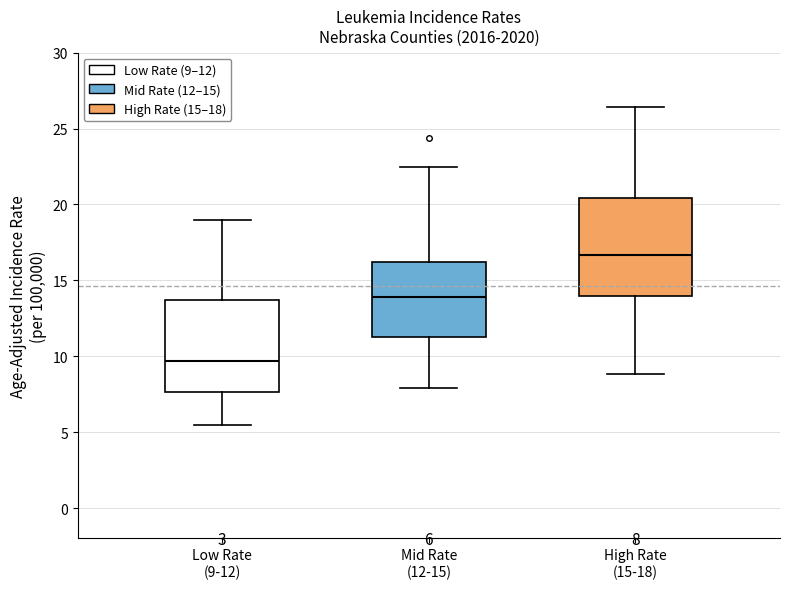

Which box's median line is the lowest?

Low Rate (9-12)